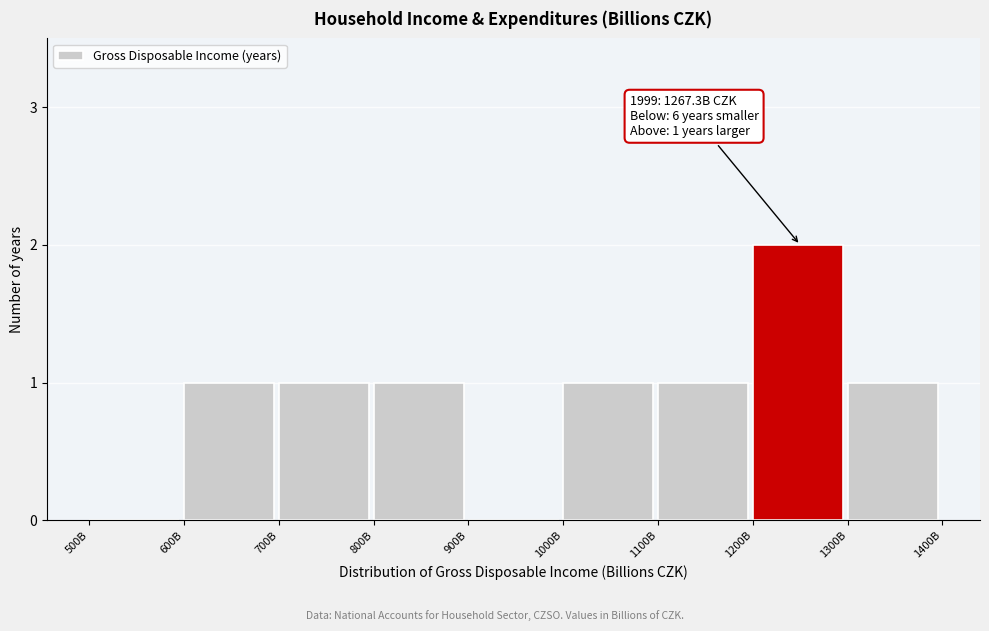

Reading left to right, extract all data points from this chart.

500B=0	600B=1	700B=1	800B=1	900B=0	1000B=1	1100B=1	1200B=2	1300B=1